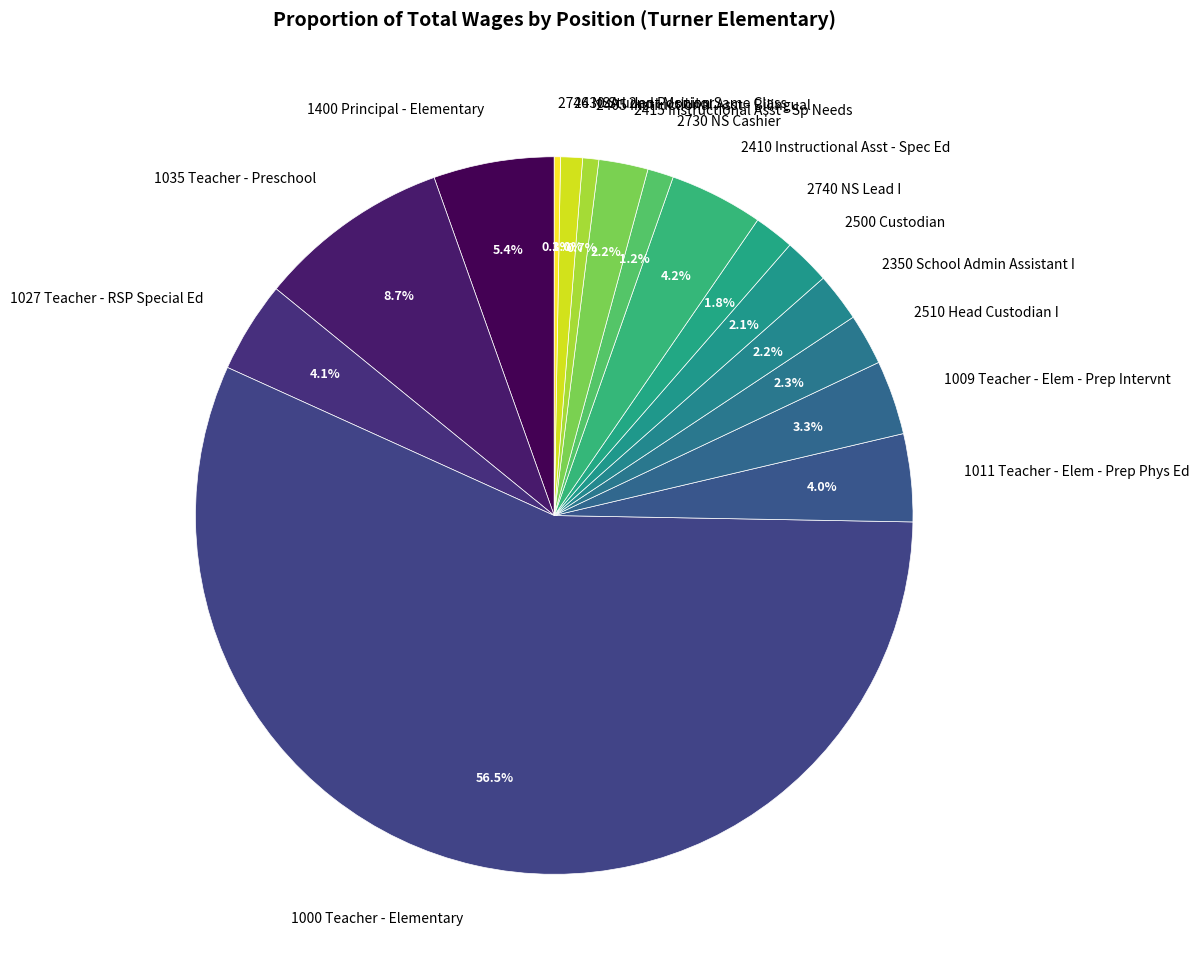

How many segments does this pie chart have?

16